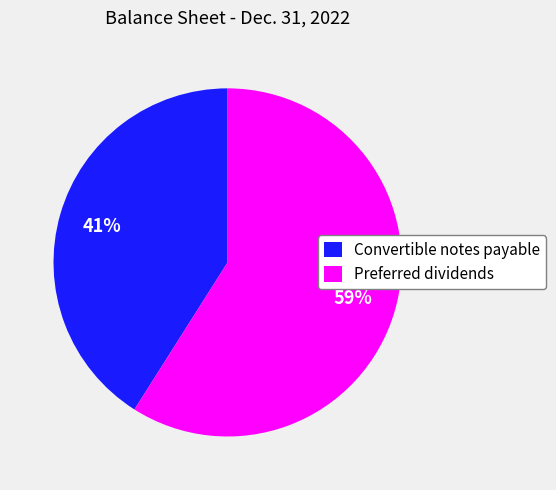

Between Preferred dividends and Convertible notes payable, which is larger?

Preferred dividends